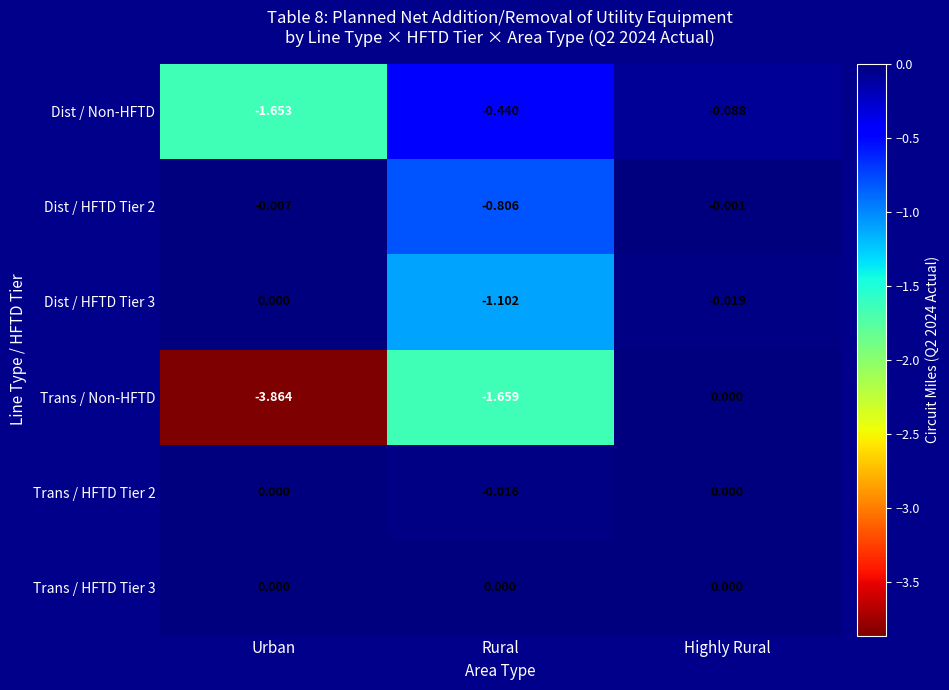

Which label corresponds to the smallest value in the chart?

Urban